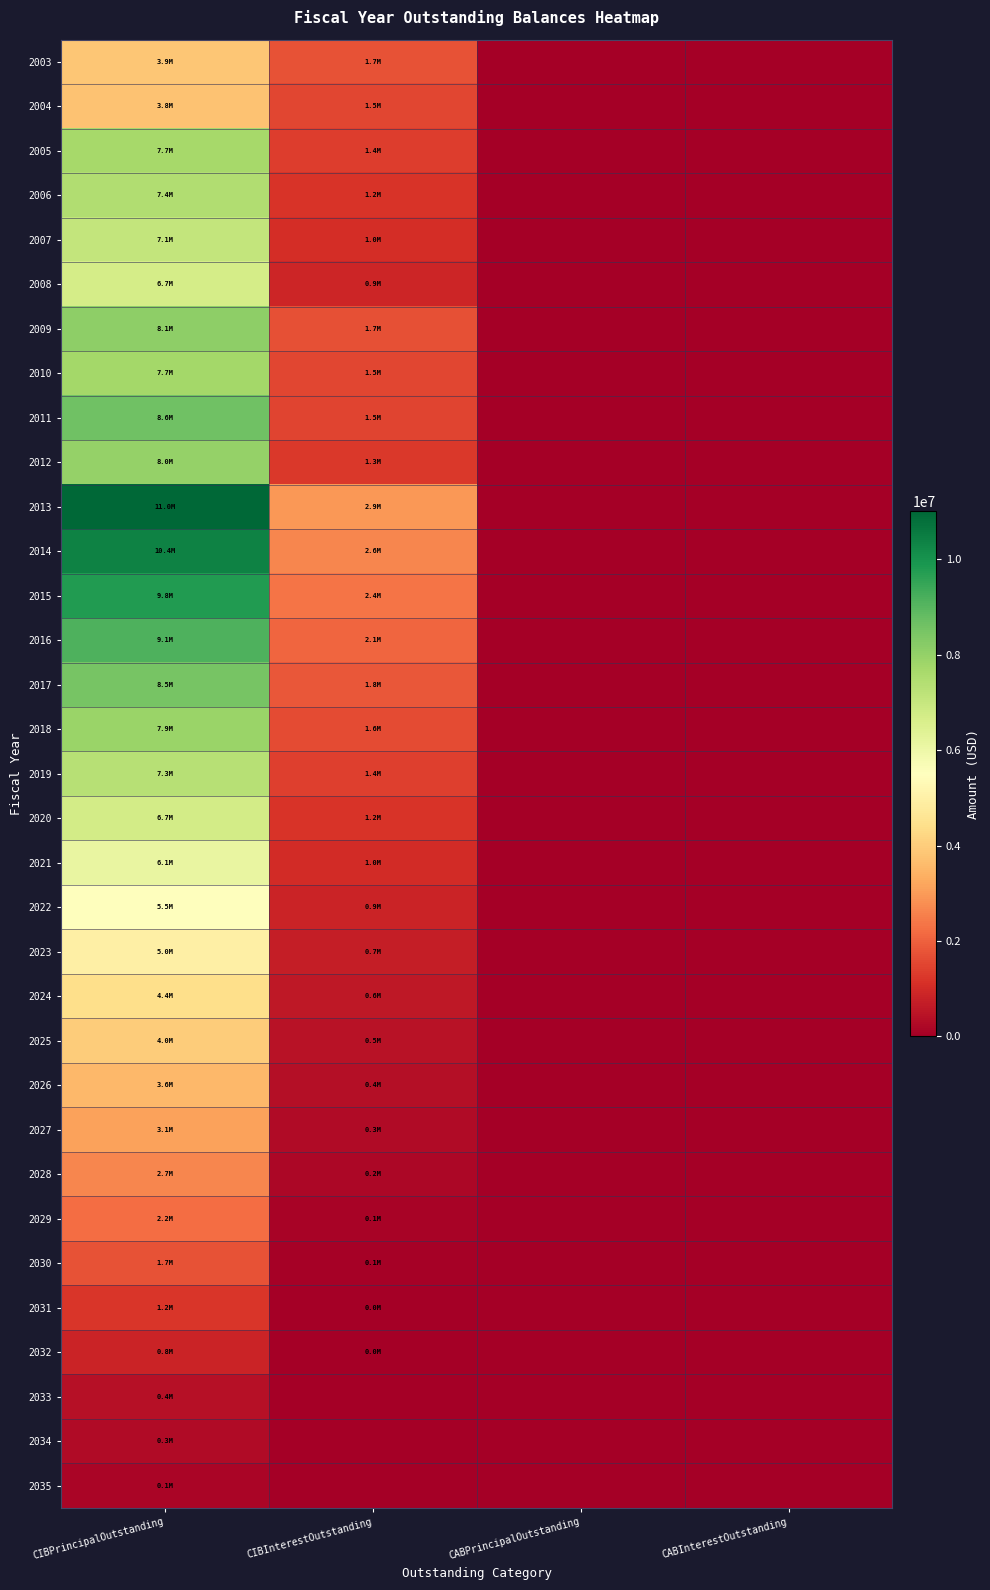

At how many categories does at least one series exceed 1882889?

2